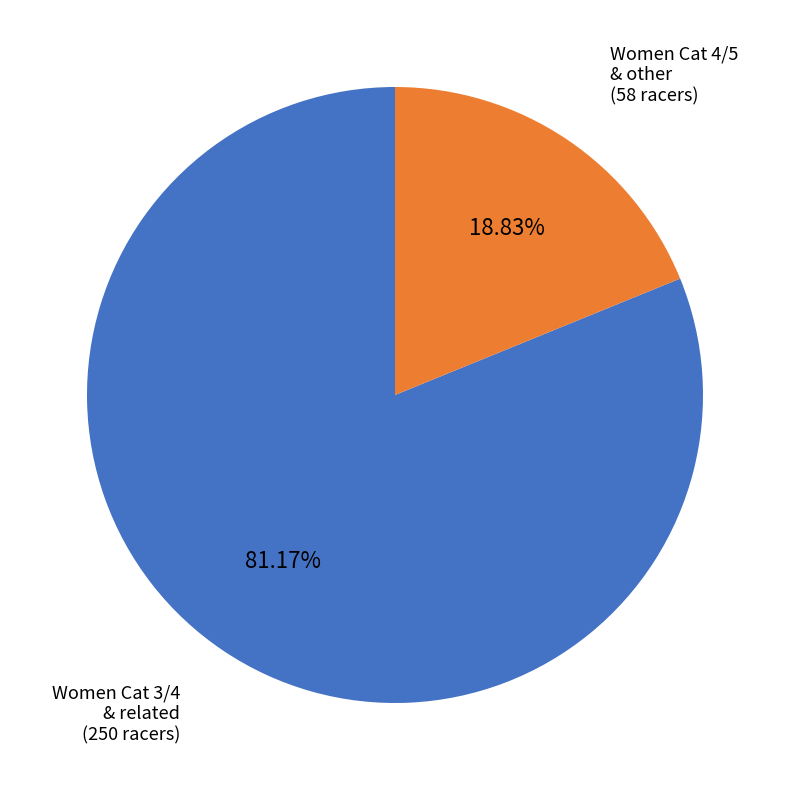

Count the number of slices in the pie.

2